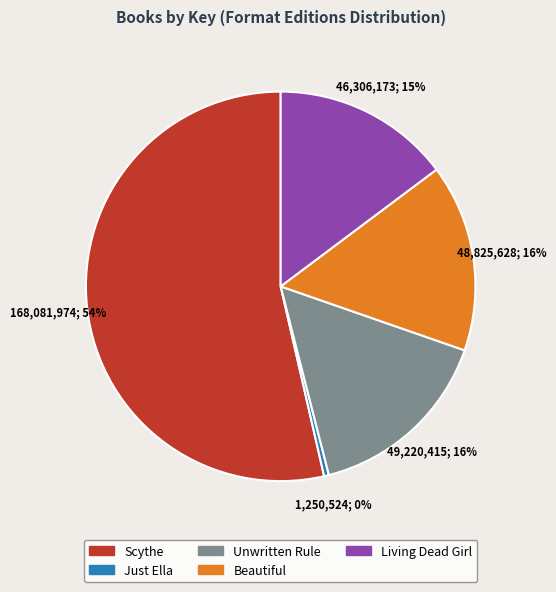

True or false: Unwritten Rule accounts for 30% of the total.

False